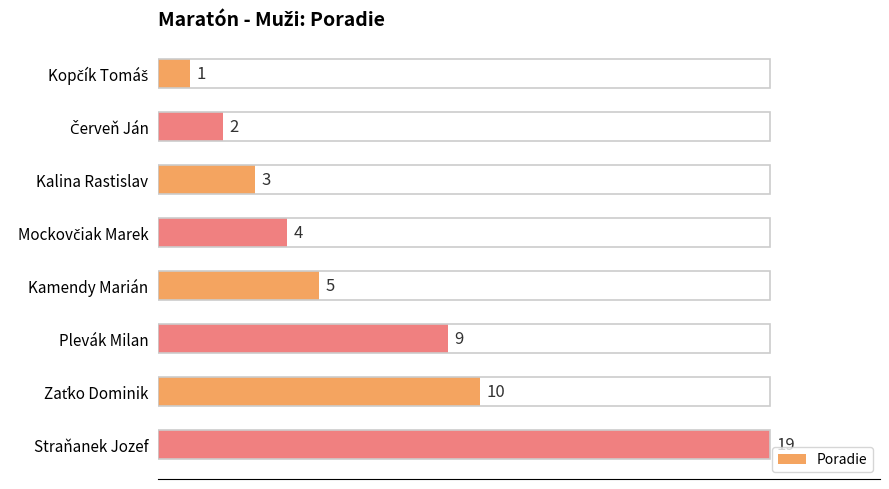

What is the average value?

7